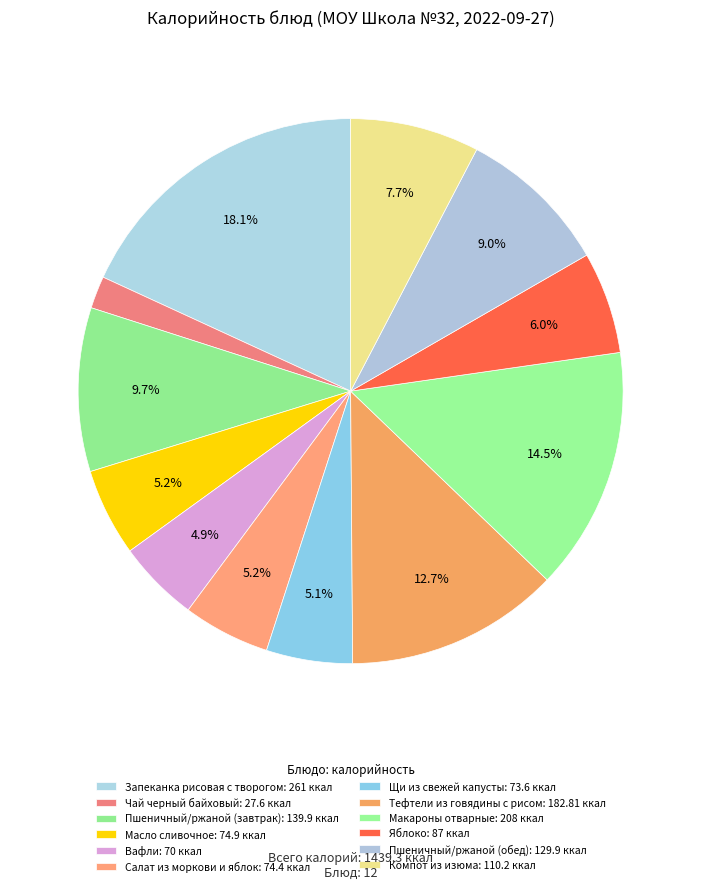

Count the number of slices in the pie.

12